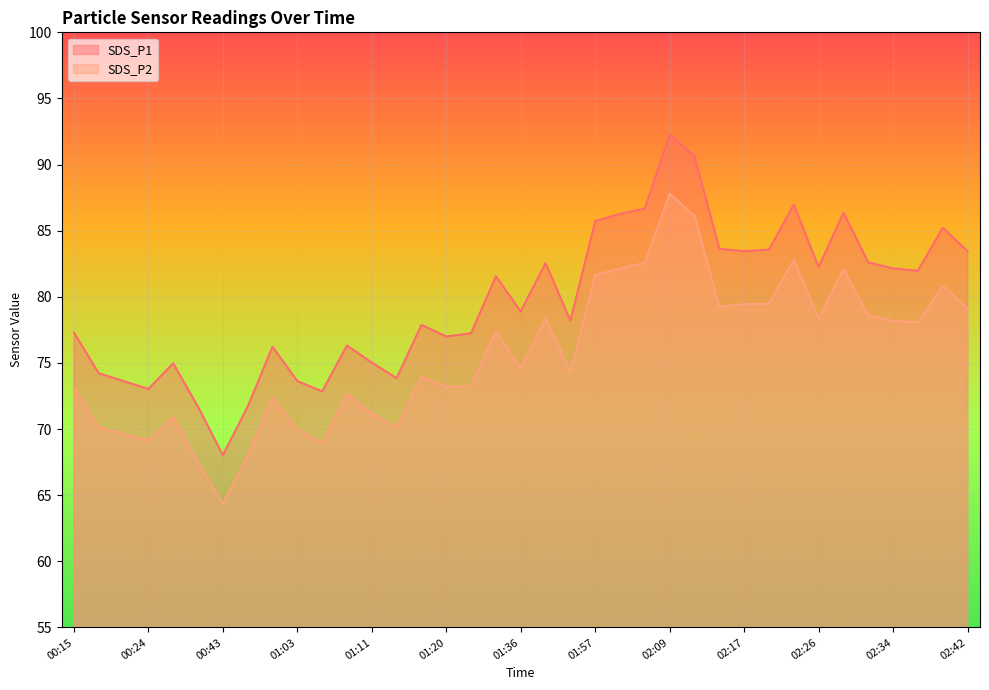

How many lines are shown in the chart?

2